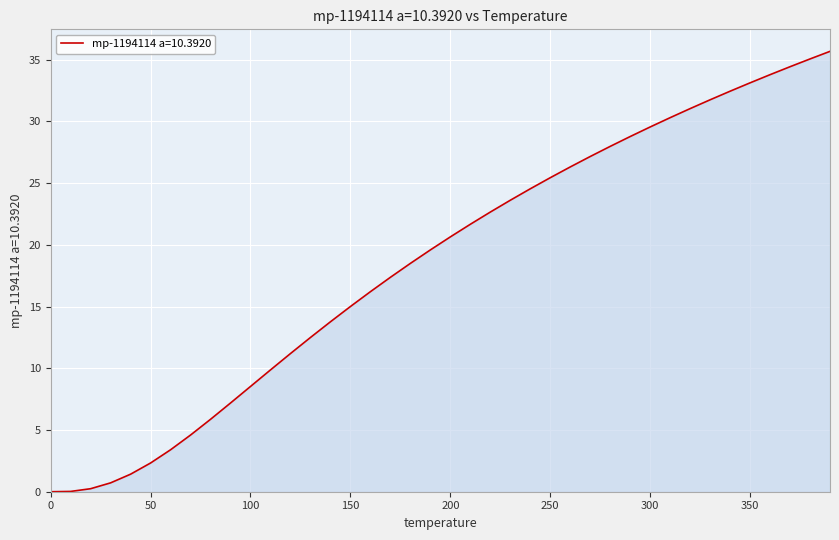

What is the average value?

18.6